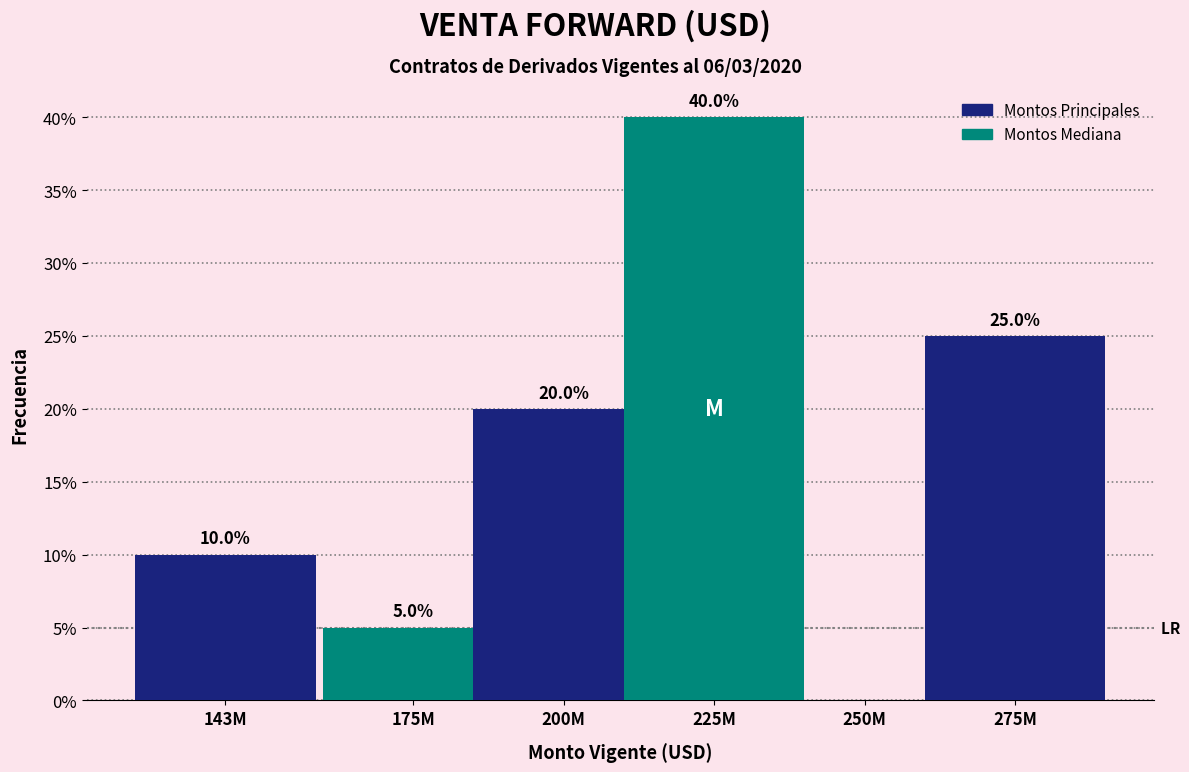

Reading left to right, extract all data points from this chart.

143M=10	175M=5	200M=20	225M=40	250M=0	275M=25